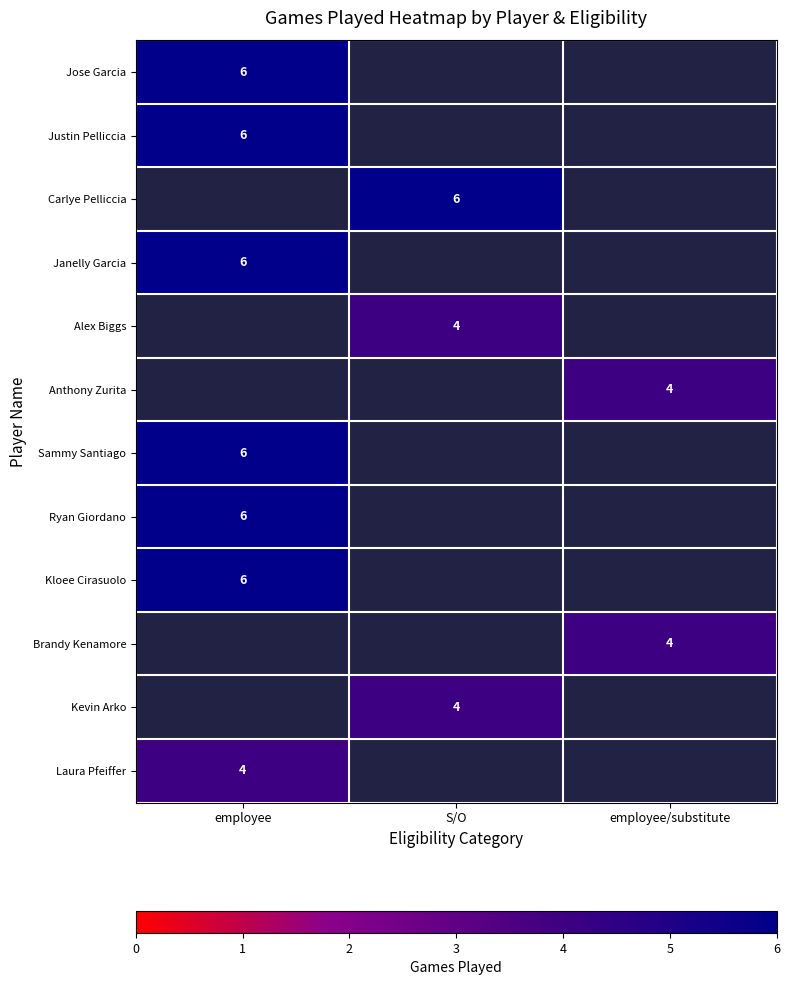

At how many categories does at least one series exceed 4?

2